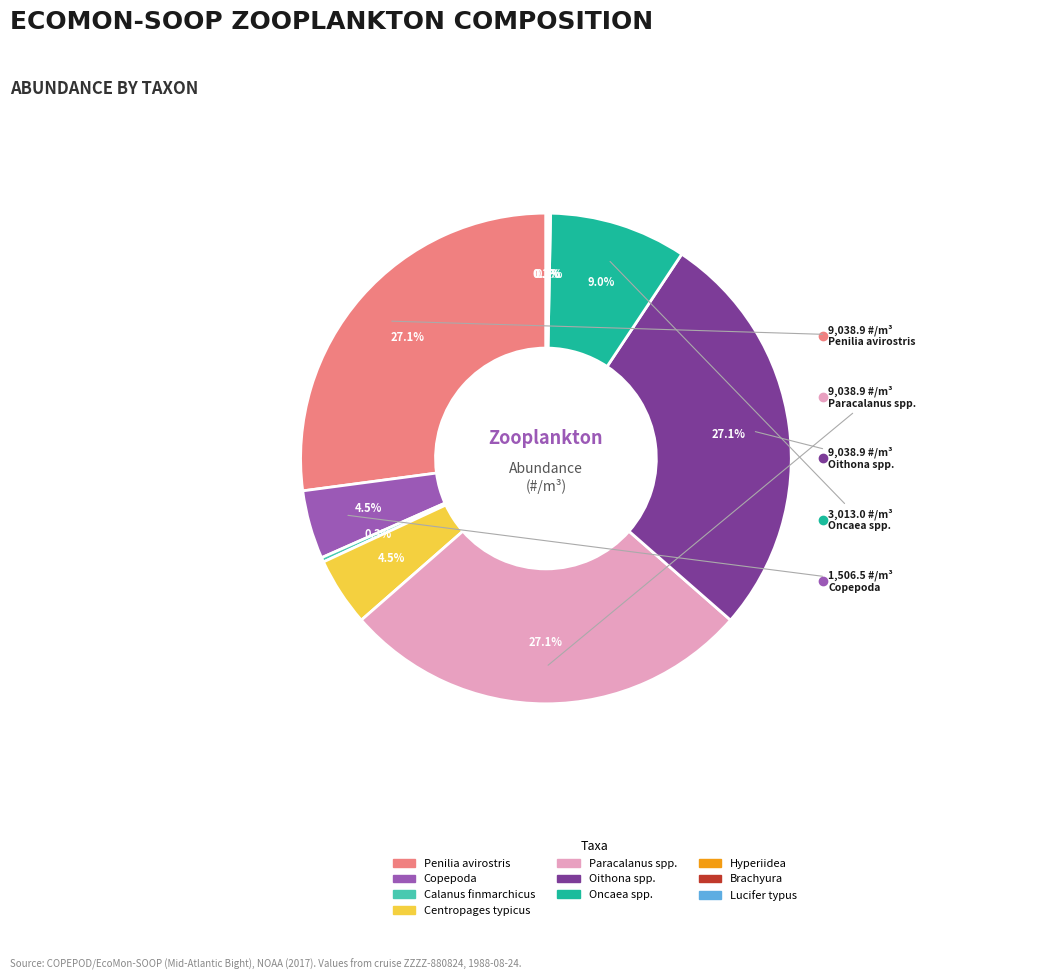

Is there any slice that represents more than half of the pie?

No